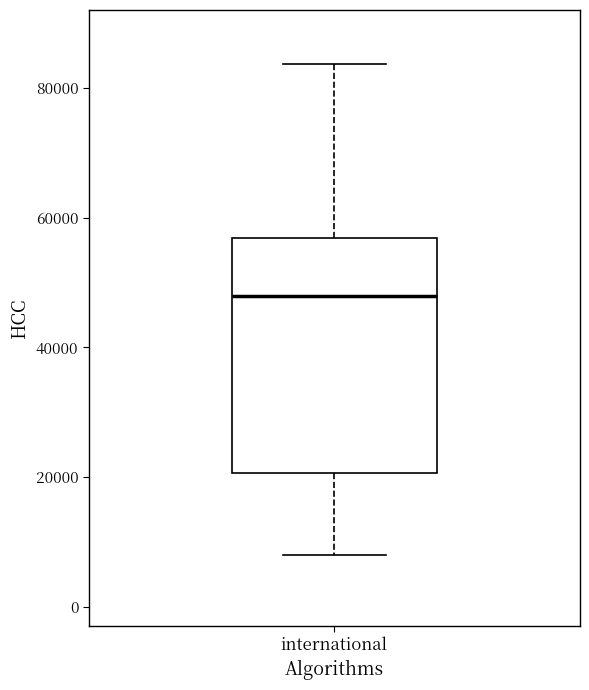

Transcribe this box plot: give where the median line is, the range the box spans, and where the two whiskers end, as read against the y-axis. The values are not printed on the chart, so give them approximately, as read against the axis.

median 48000, box 20000 to 56000, whiskers 8000 to 84000